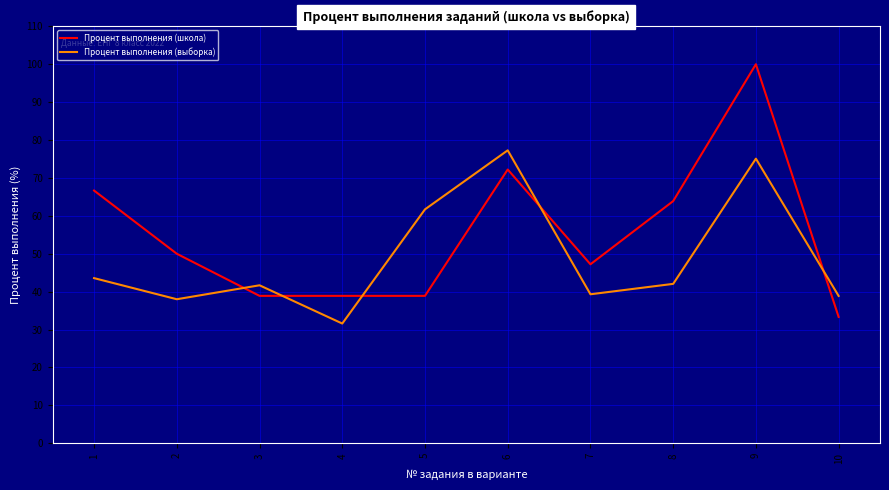

What is the smallest value displayed?

31.6